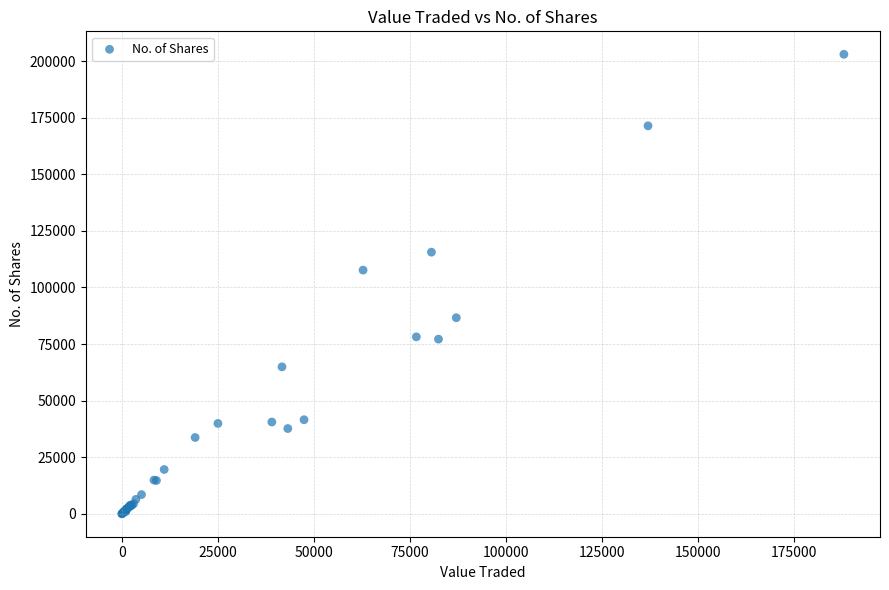

What Y value in the scatter plot is closest to 101521?

107672